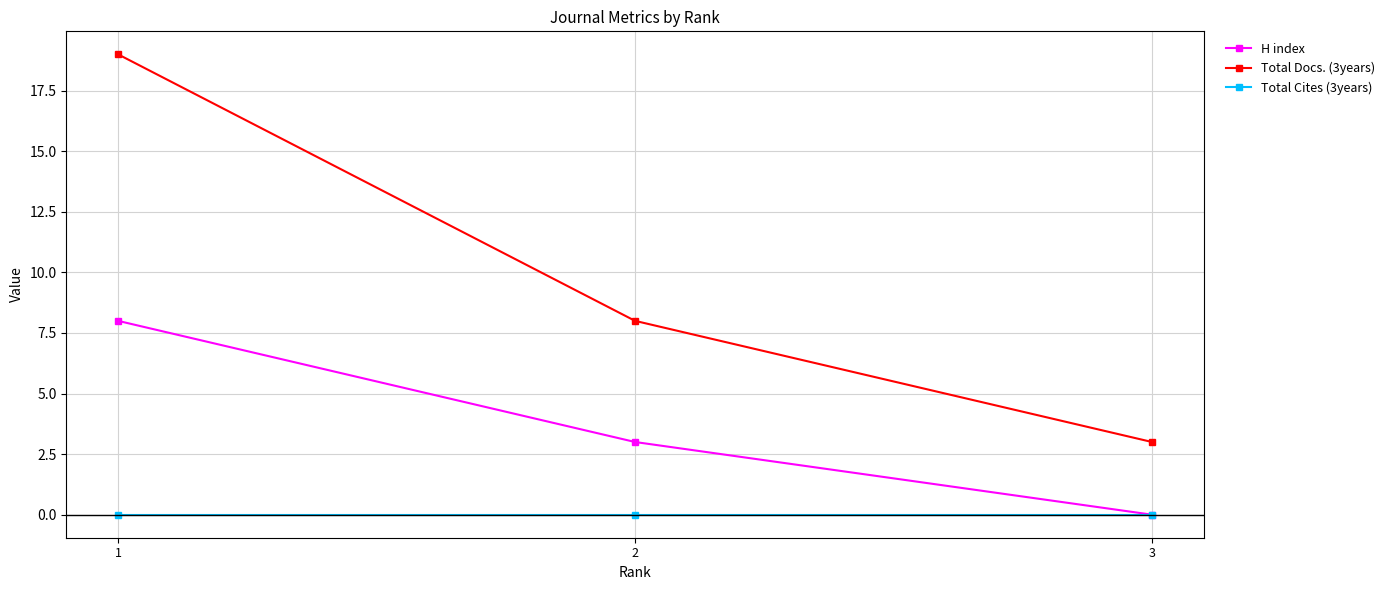

At how many categories does at least one series exceed 6?

2